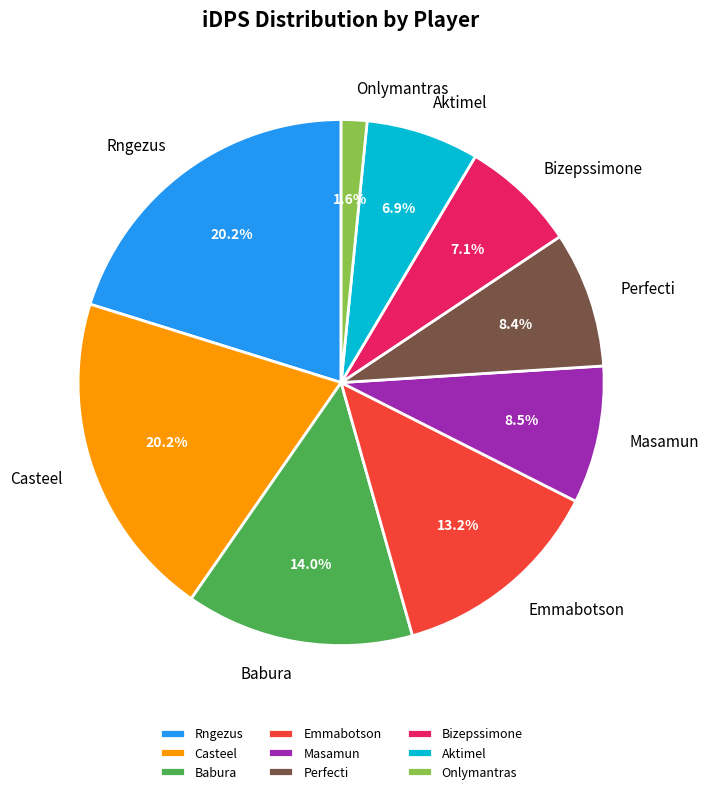

How many slices are in this pie chart?

9